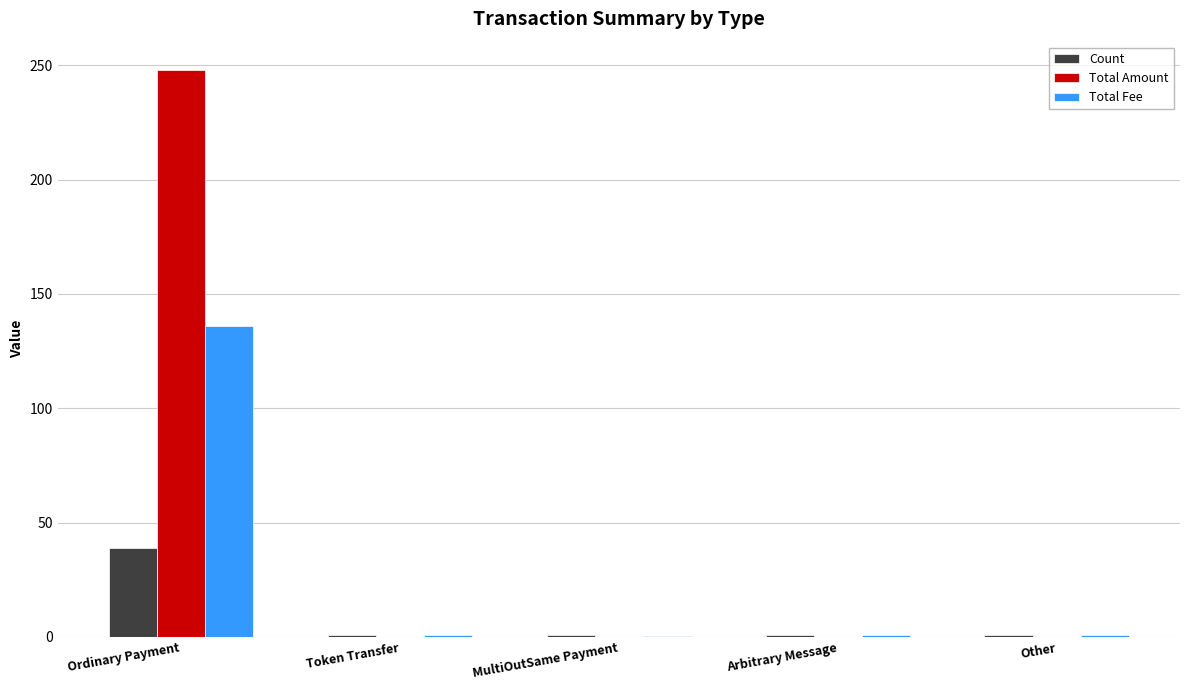

Which series has the largest total across all categories?

Total Amount